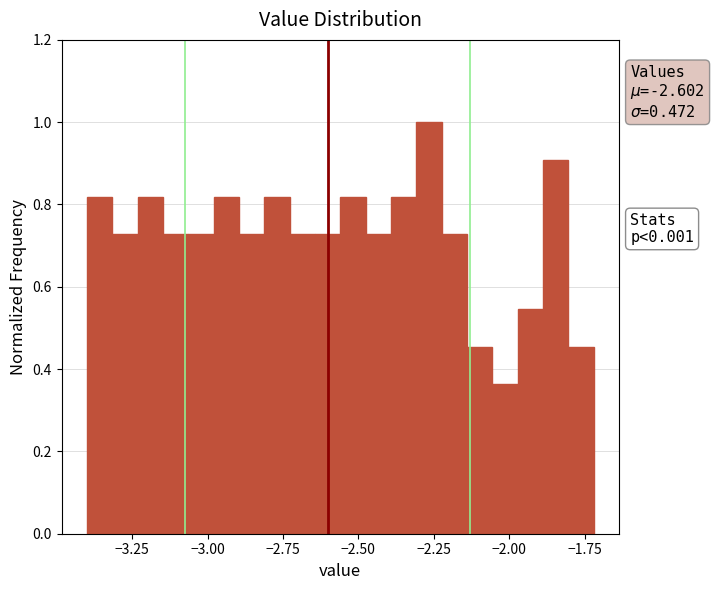

Around what value on the x-axis is the tallest bar? Give the approximate position of its centre, as read against the axis.

-2.25